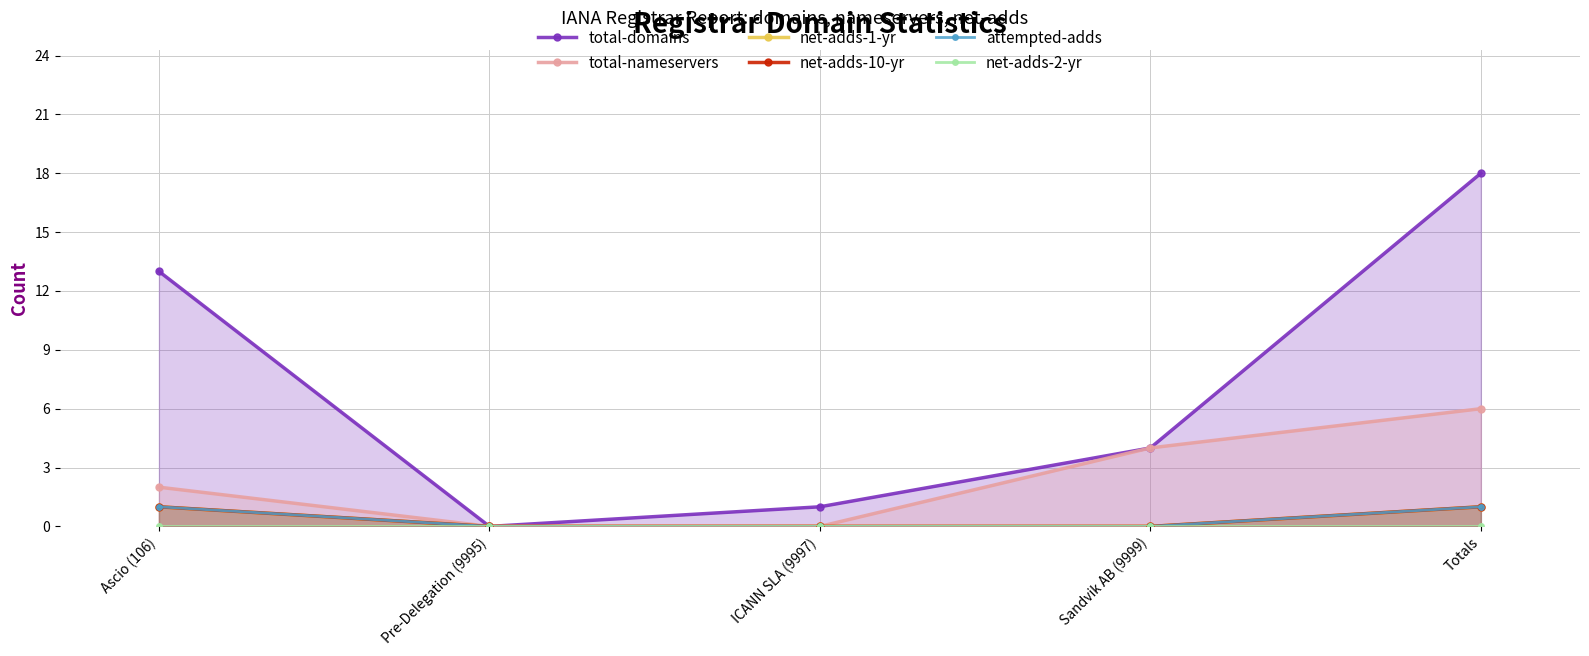

At how many categories does at least one series exceed 11?

2